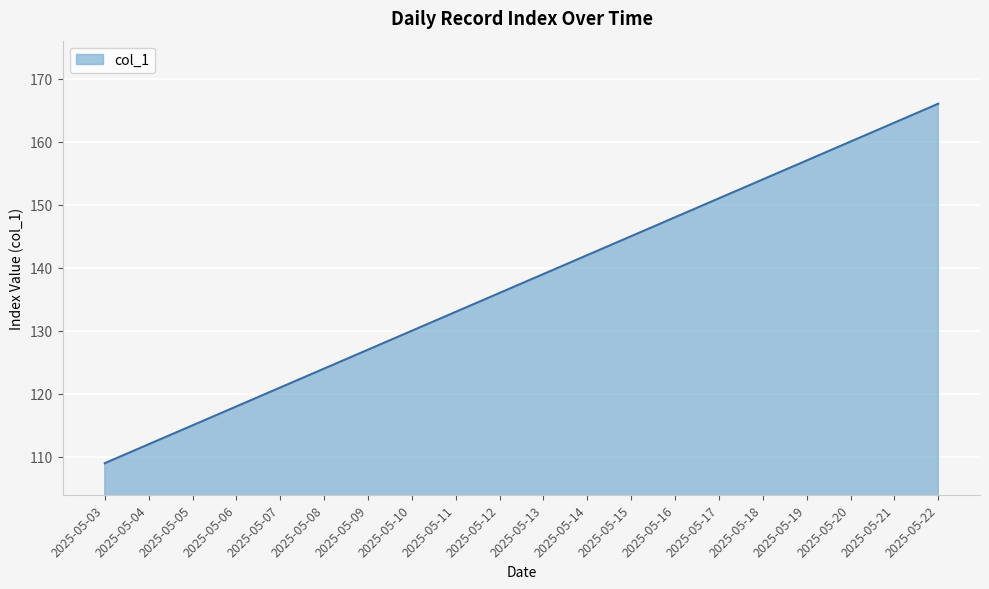

List the labels in order of value, smallest first.

2025-05-03, 2025-05-04, 2025-05-05, 2025-05-06, 2025-05-07, 2025-05-08, 2025-05-09, 2025-05-10, 2025-05-11, 2025-05-12, 2025-05-13, 2025-05-14, 2025-05-15, 2025-05-16, 2025-05-17, 2025-05-18, 2025-05-19, 2025-05-20, 2025-05-21, 2025-05-22